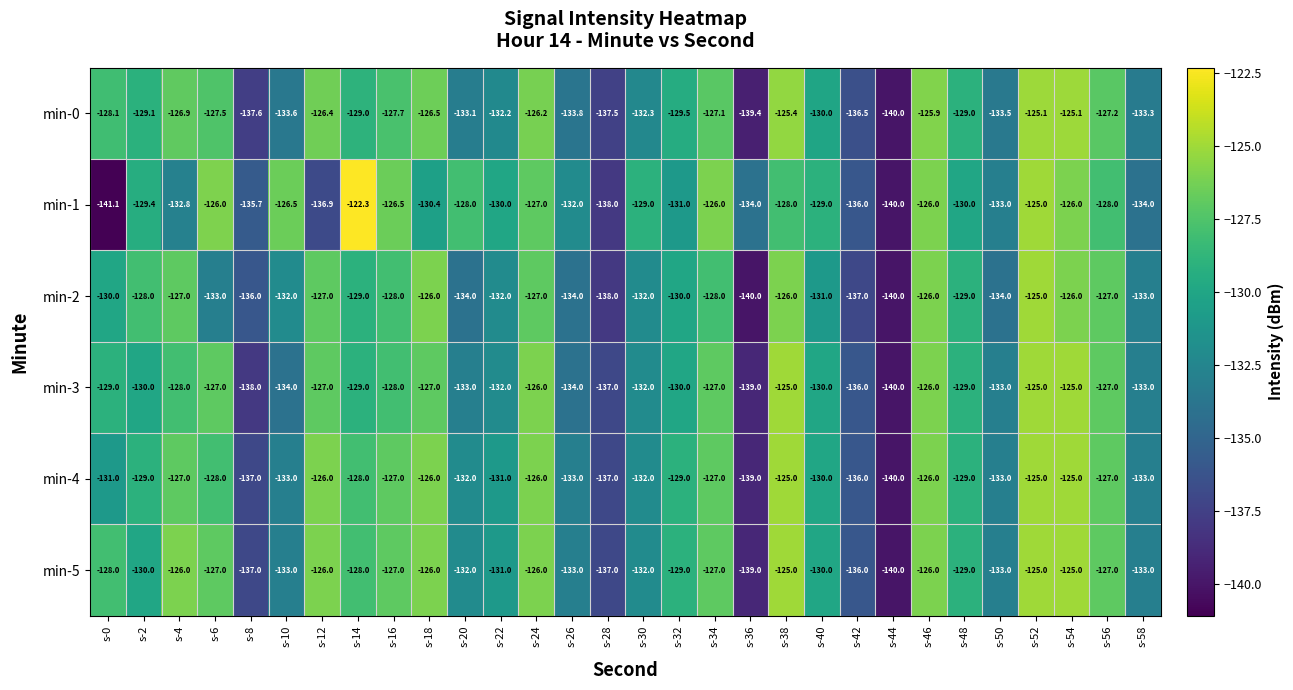

What is the average value of the min-0 series?

-130.5